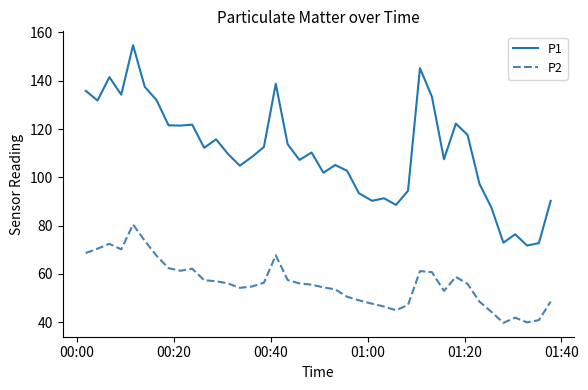

True or false: P2 and P1 intersect in this chart.

False